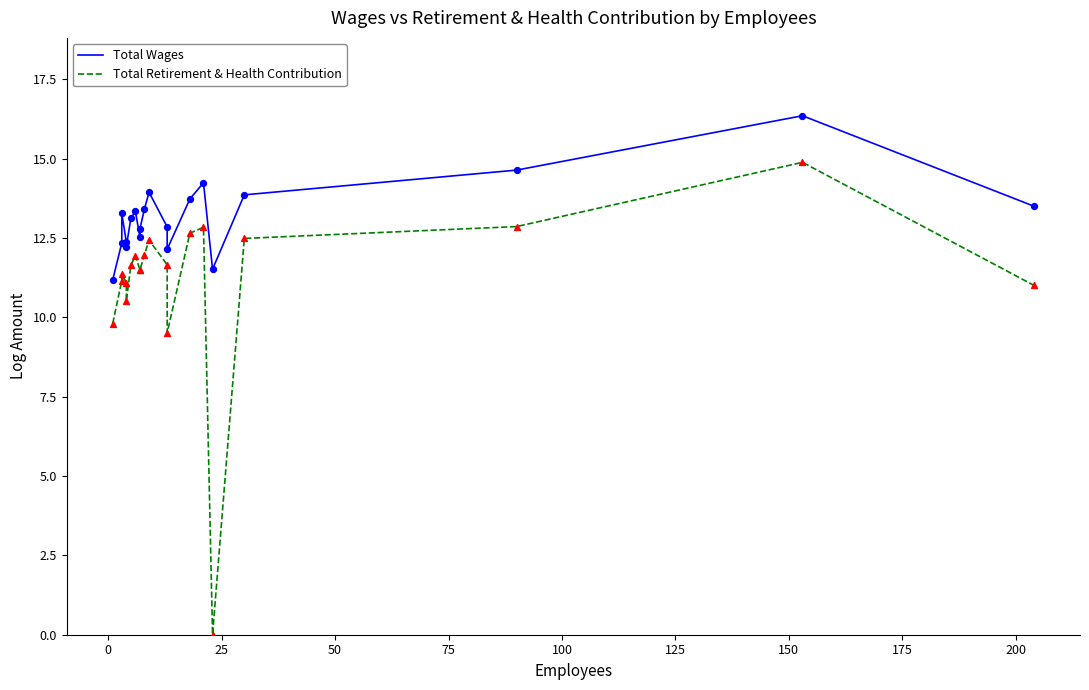

Which series reaches the maximum Y coordinate?

Total Wages